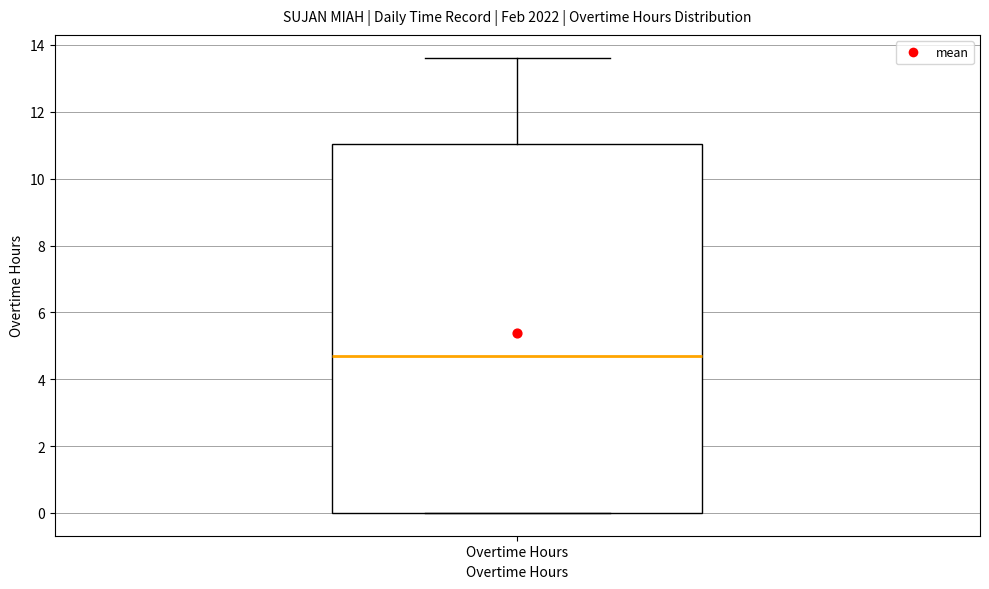

Read this box plot against the y-axis: the position of the median line, the range covered by the box, and the ends of both whiskers. The values are not printed on the chart, so give them approximately, as read against the axis.

median 4.8, box 0.0 to 11.0, whiskers 0.0 to 13.6